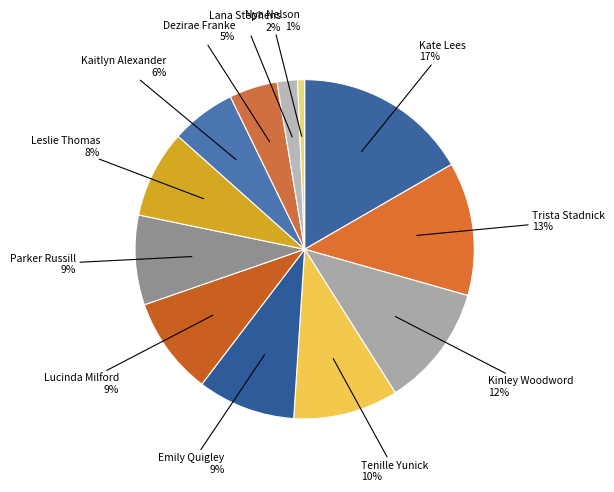

To the nearest percent, what is the difference between the largest and smallest slice percentages?

16%